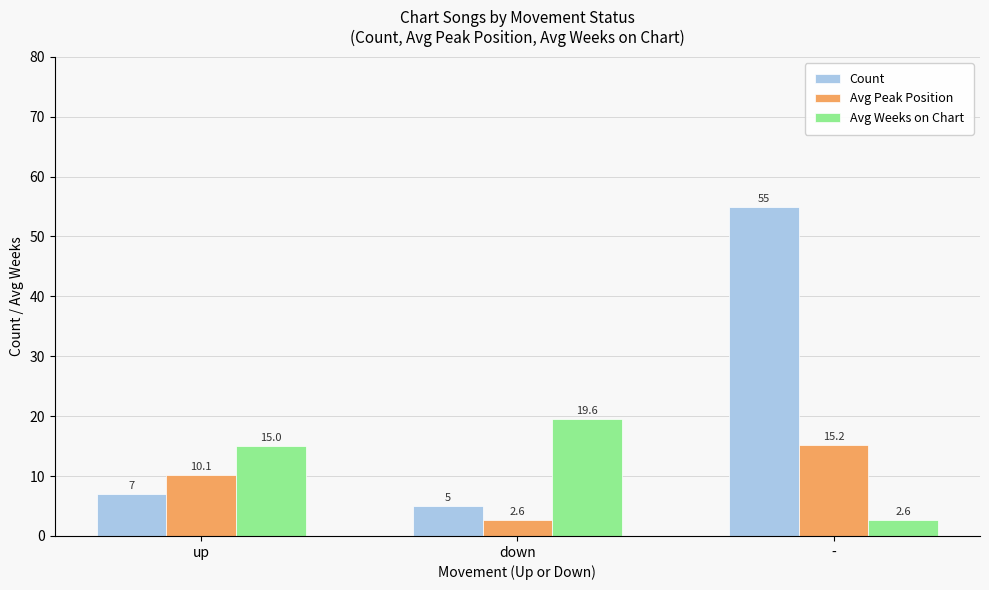

True or false: Count has a value of 10.2 at up.

False